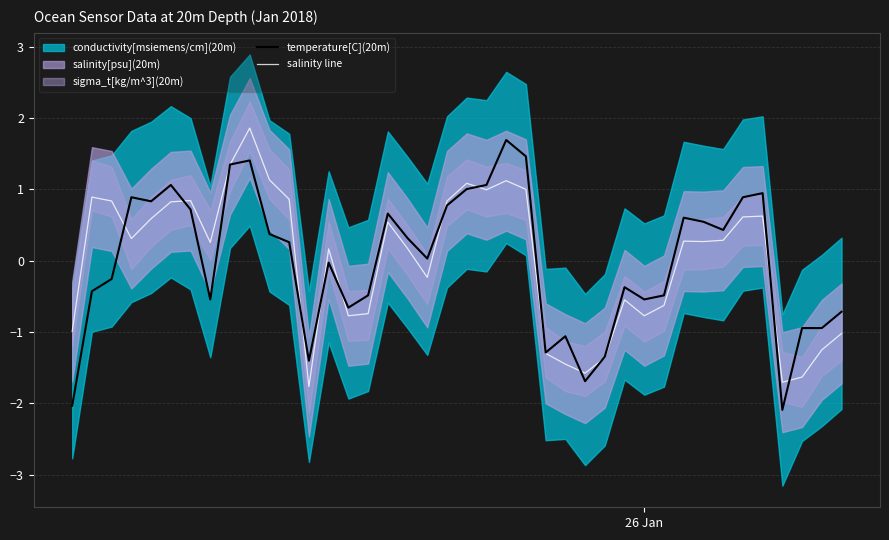

What is the maximum value for salinity line?

1.9